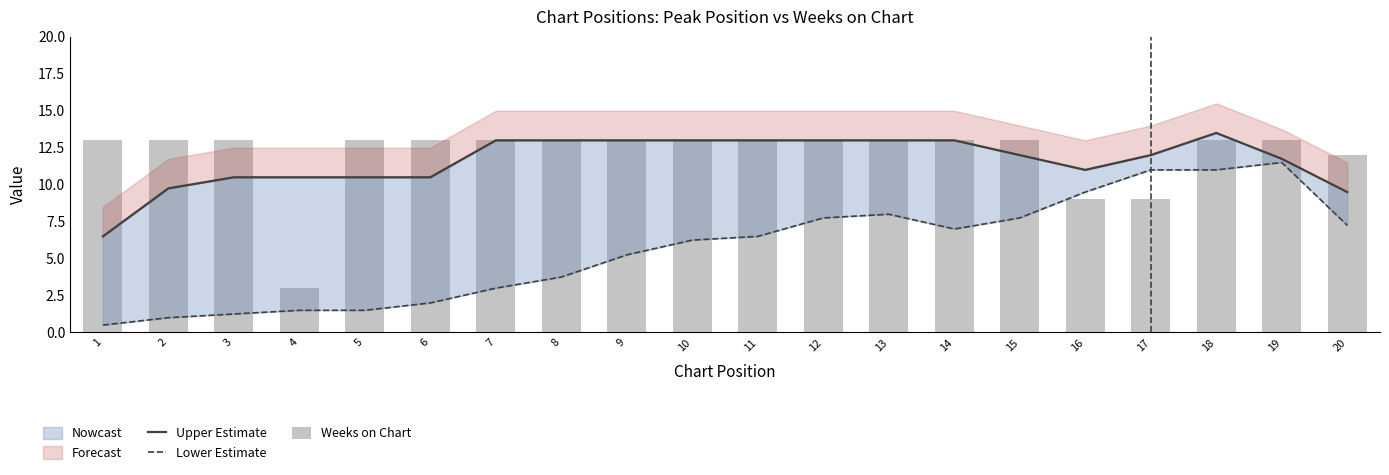

Are the bars horizontal?

No